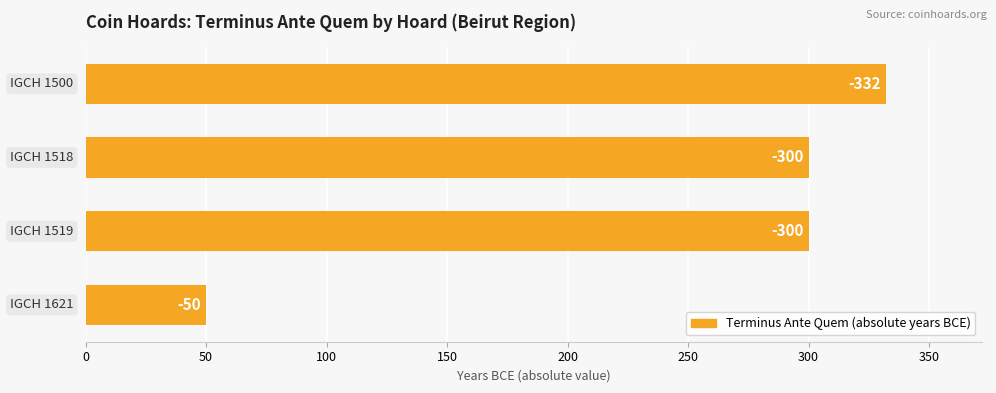

How many bars are there in total?

4